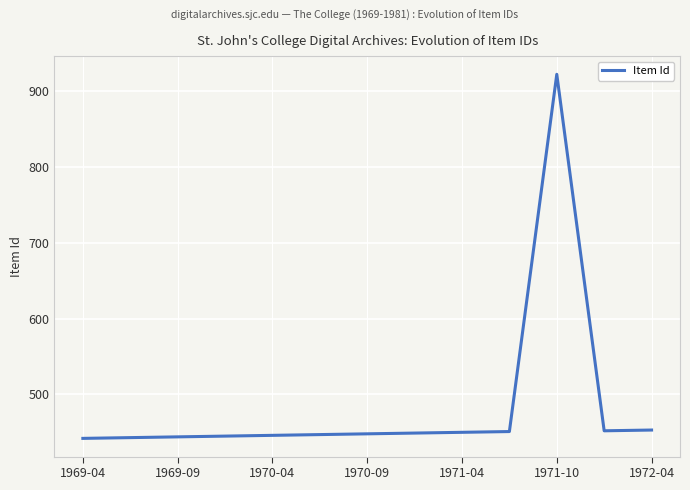

How many lines are shown in the chart?

1